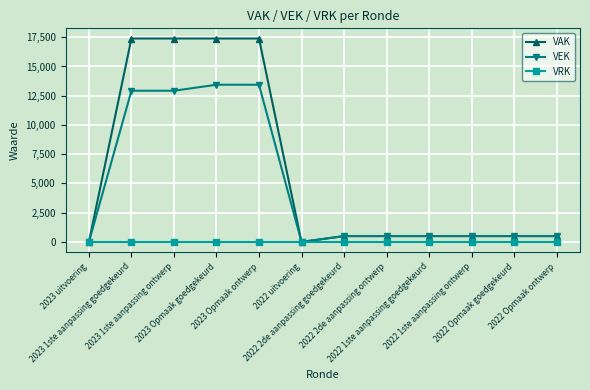

Rank the series by their maximum value, from highest to lowest.

VAK, VEK, VRK